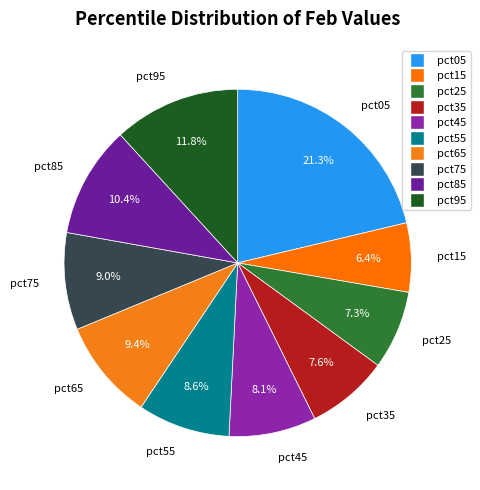

What is the largest slice in the pie chart?

pct05